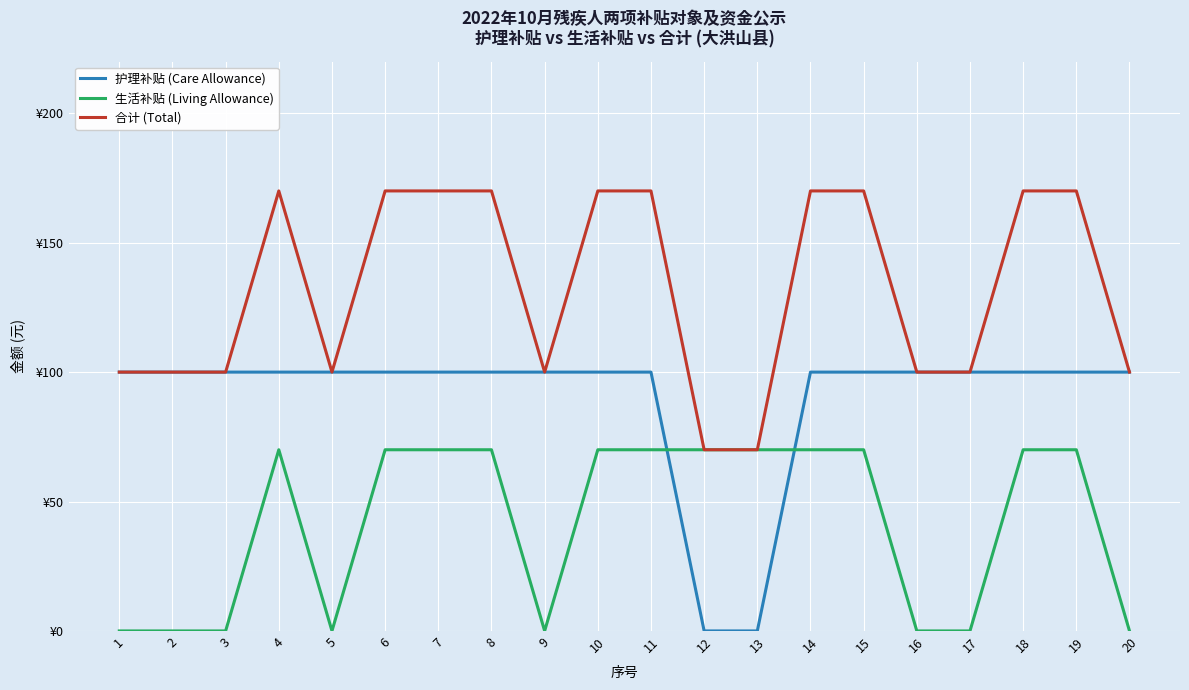

Where is the first local minimum for 合计 (Total)?

5